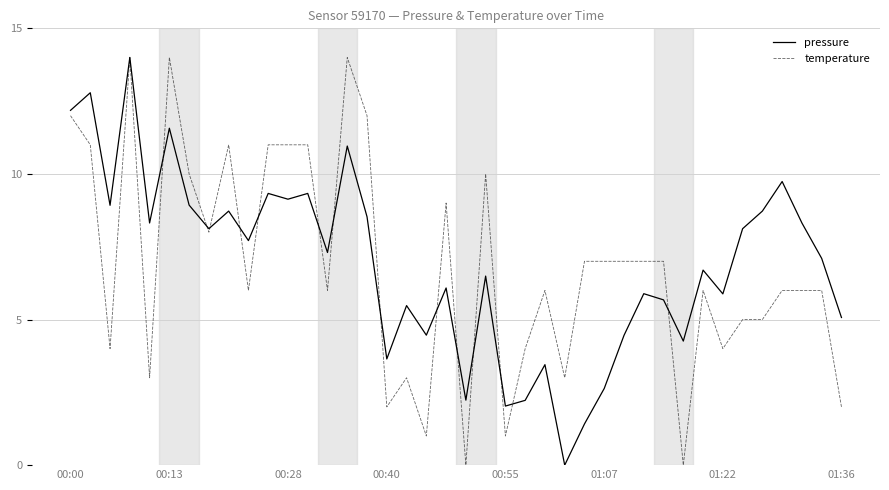

What are all the series names shown in the legend?

pressure, temperature